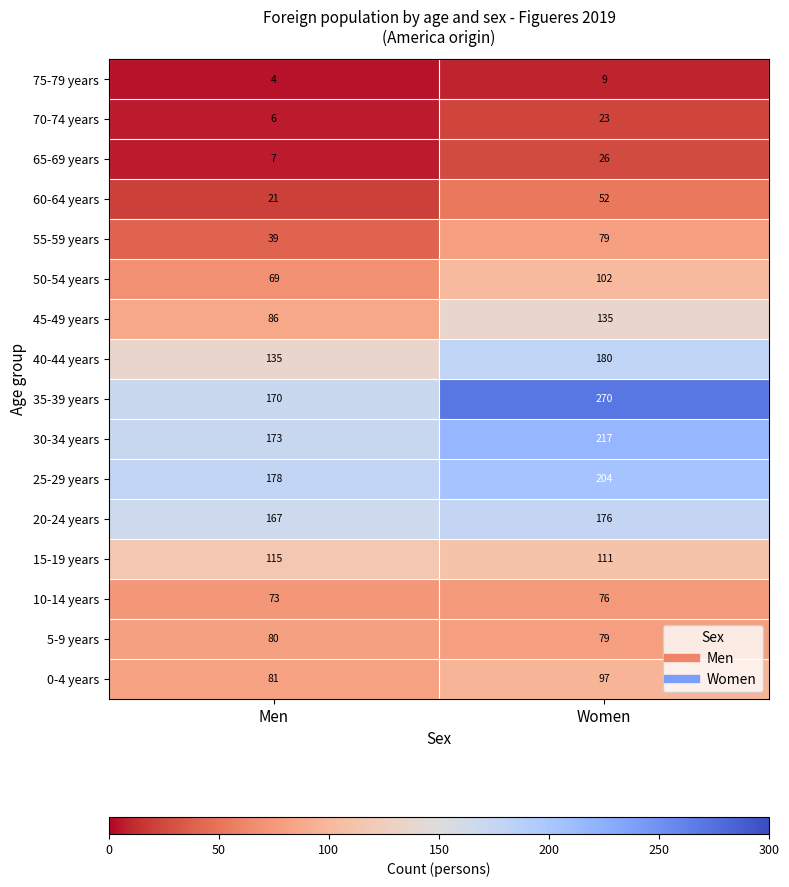

True or false: 0-4 years has a value of 130 at Women.

False